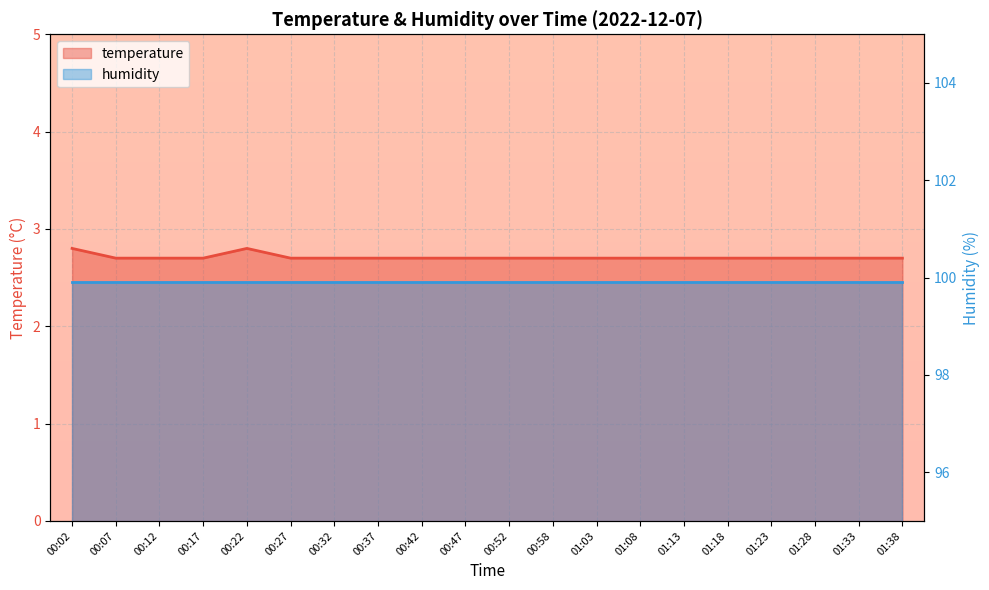

The chart shows a value of 2.8 at 00:22. True or false?

True